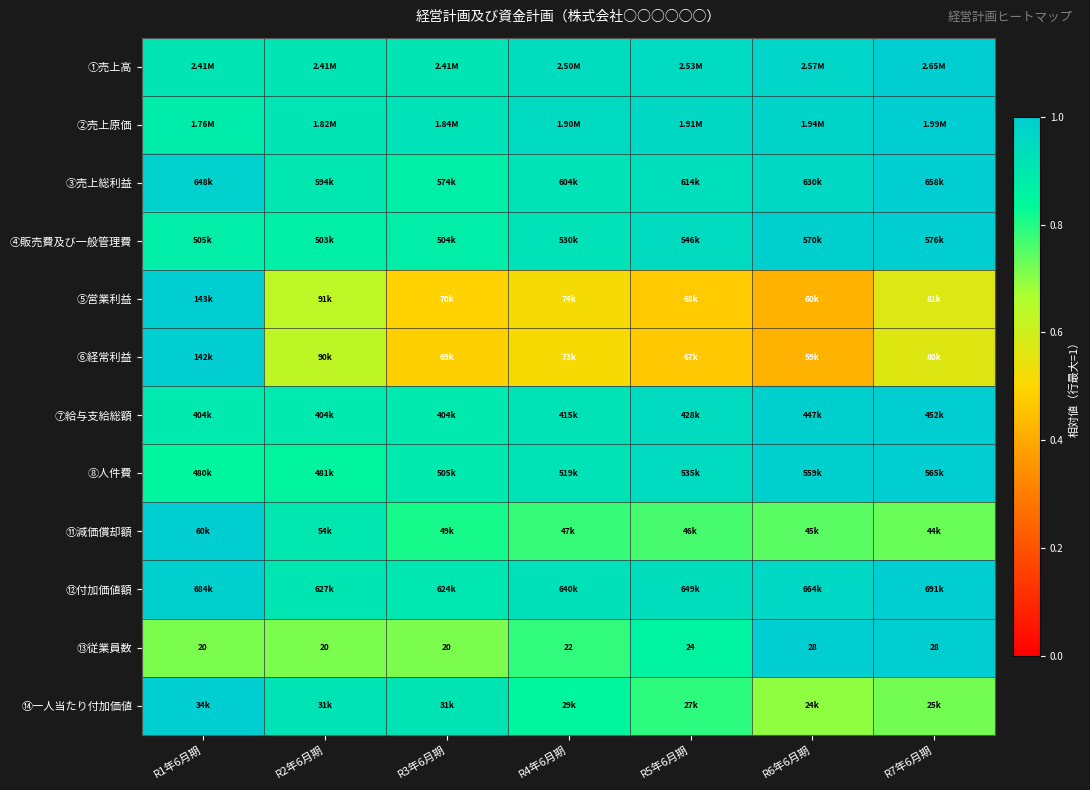

At which category does the chart reach its minimum across all series?

R6年6月期